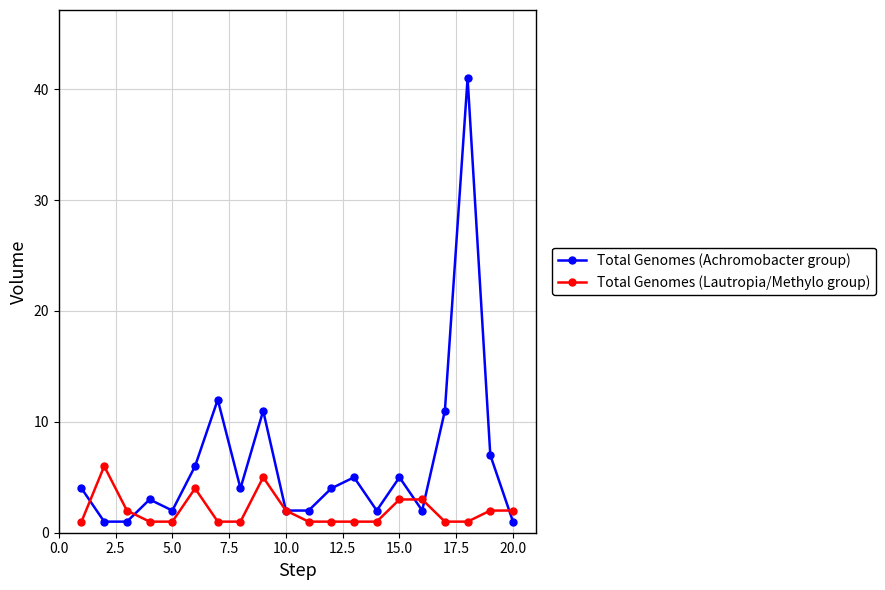

What is the value of the Total Genomes (Lautropia/Methylo group) point at the 13th from the left?

1